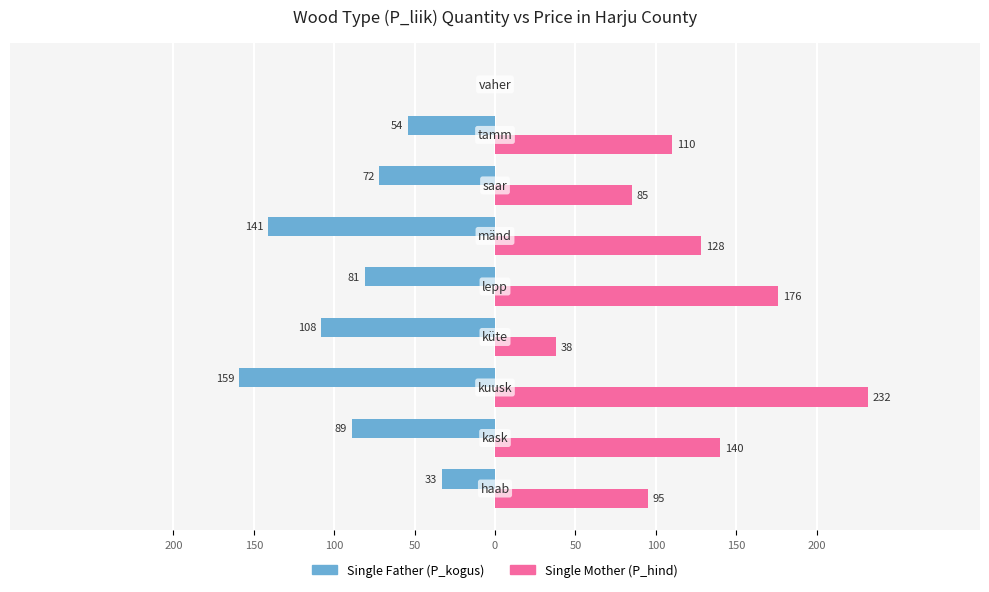

The value of Single Father at 0 is -43. True or false?

False